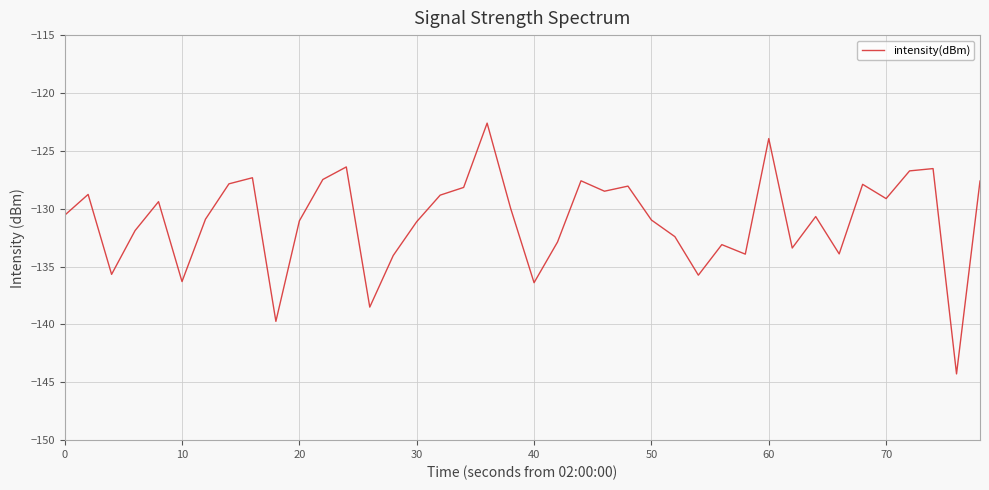

Does the chart display data point markers on the line(s)?

No